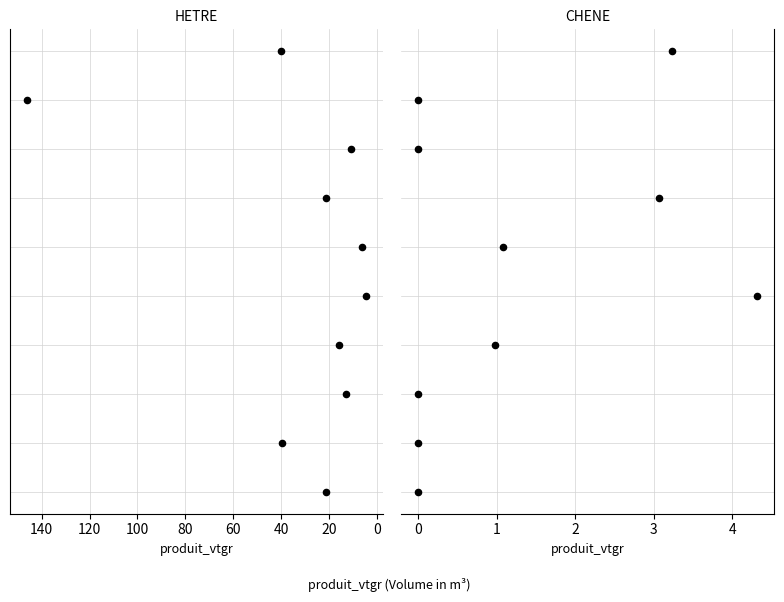

What are all the series names shown in the legend?

HETRE, CHENE